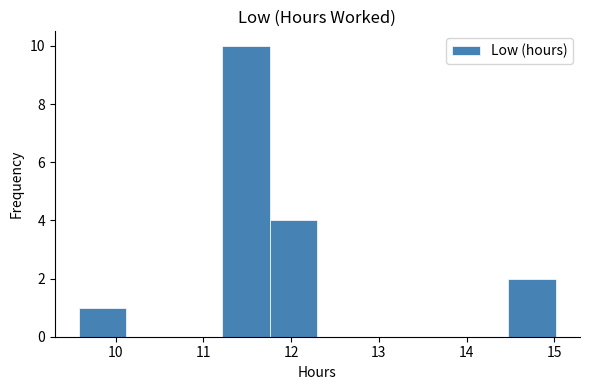

How tall is the bar that spans 9.6 to 10.1 on the x-axis? Neither the bar edges nor the heights are printed on the chart, so give them approximately, as read against the axes.

1